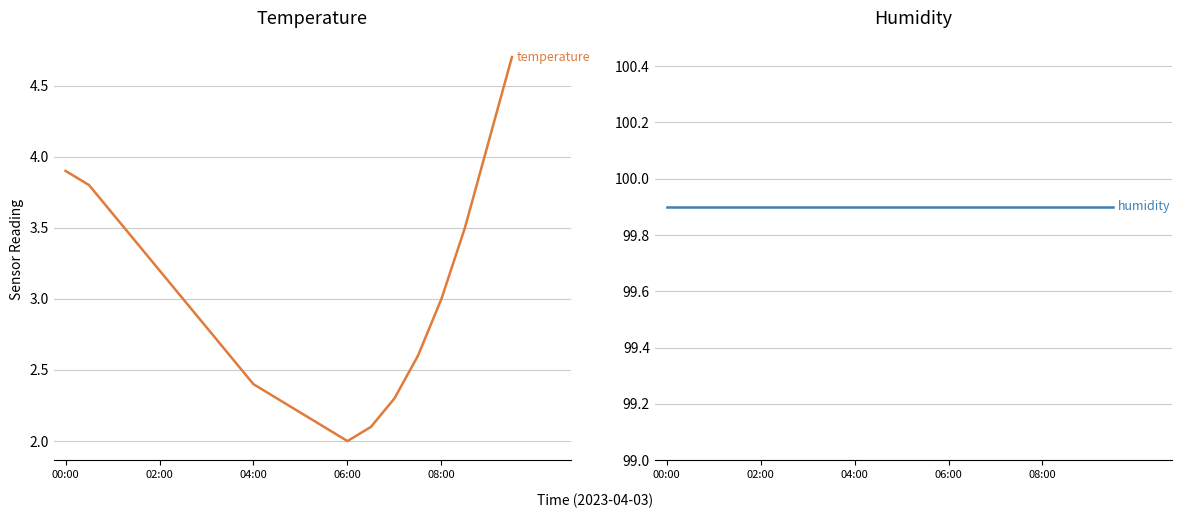

How many categories are shown in the chart?

20